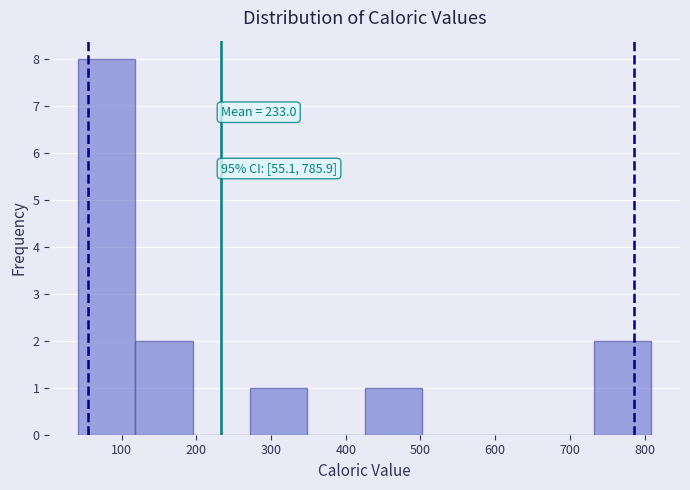

Which range on the x-axis has the tallest bar?

40 to 120